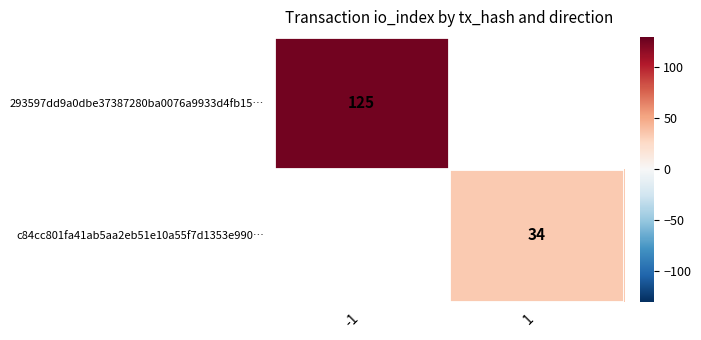

True or false: c84cc801fa41ab5aa2eb51e10a55f7d1353e990… has a value of 56 at 1.

False